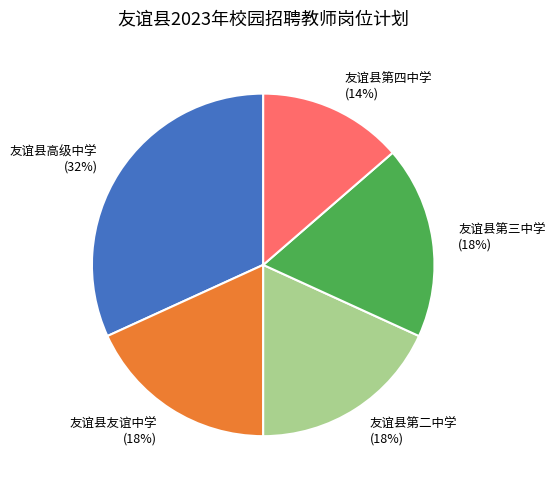

True or false: 友谊县第二中学 accounts for 25% of the total.

False